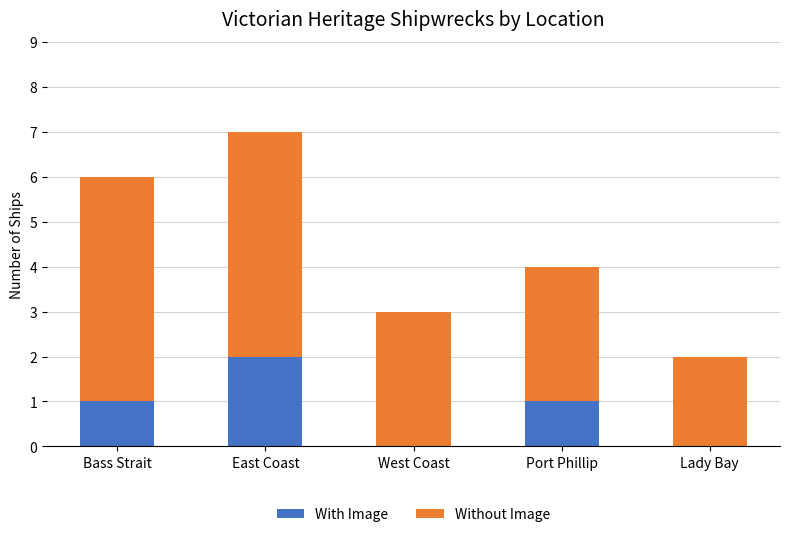

The With Image series shows -1 at West Coast. True or false?

False